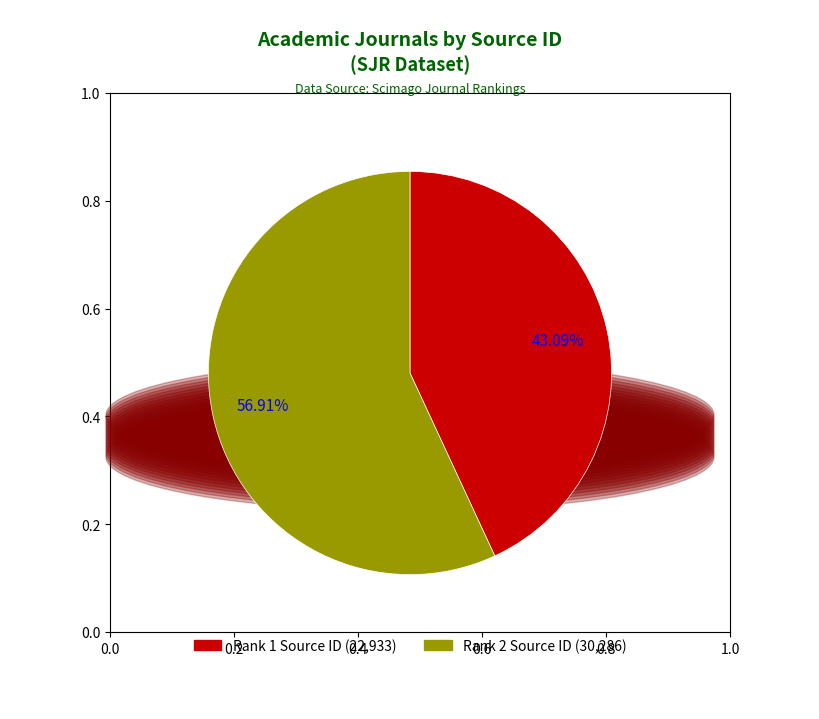

Does any single category account for the majority?

Yes